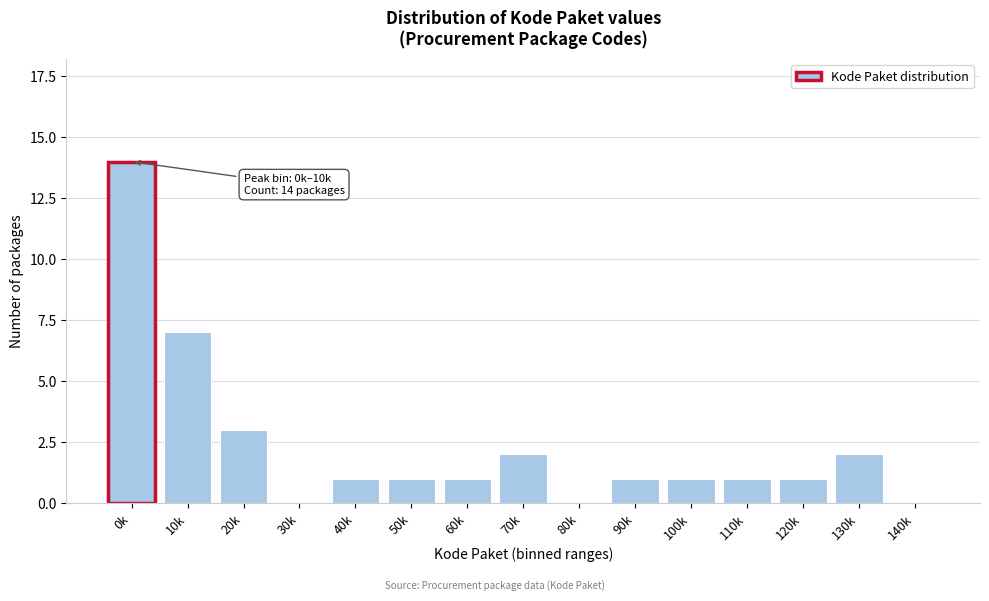

Reading right to left, what are all the values shown in this chart?

140k=0	130k=2	120k=1	110k=1	100k=1	90k=1	80k=0	70k=2	60k=1	50k=1	40k=1	30k=0	20k=3	10k=7	0k=14